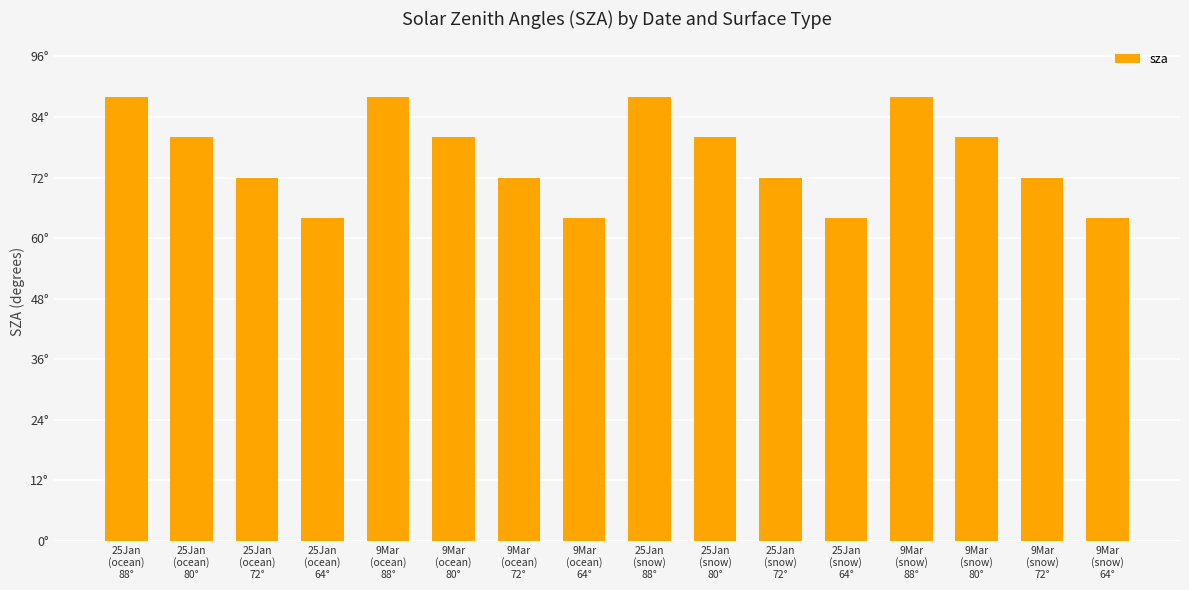

Are the bars horizontal?

No